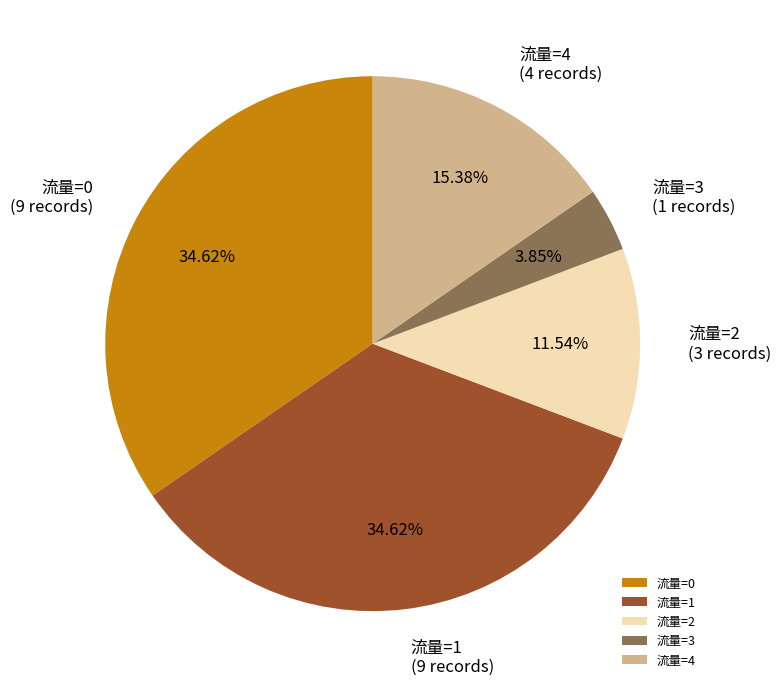

What is the ratio of the value at 流量=3 to the value at 流量=2?

0.3